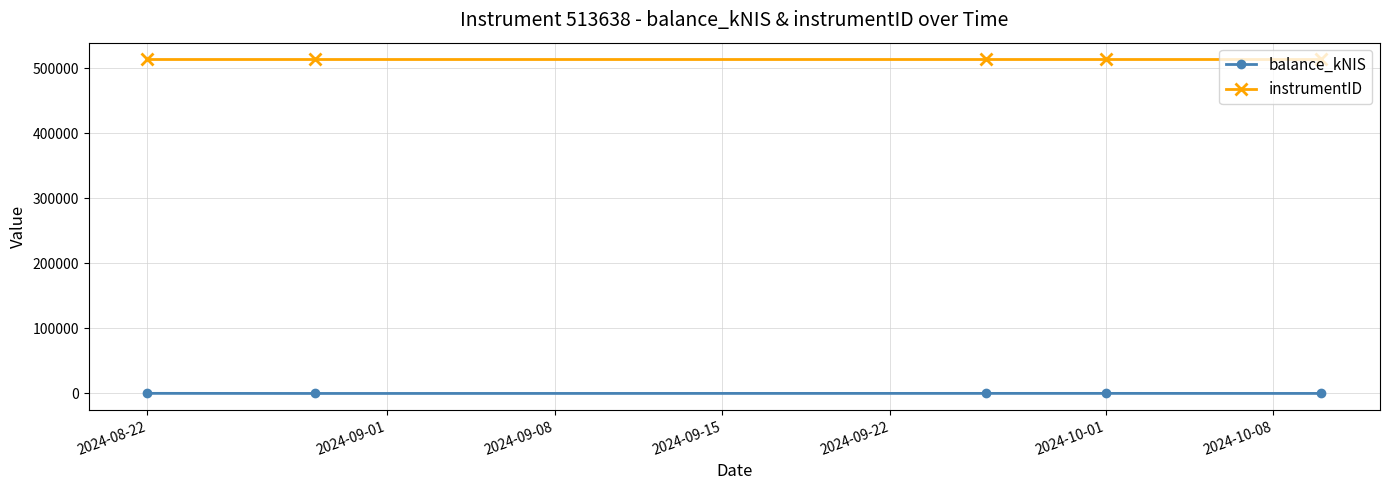

True or false: instrumentID and balance_kNIS cross at least once.

False